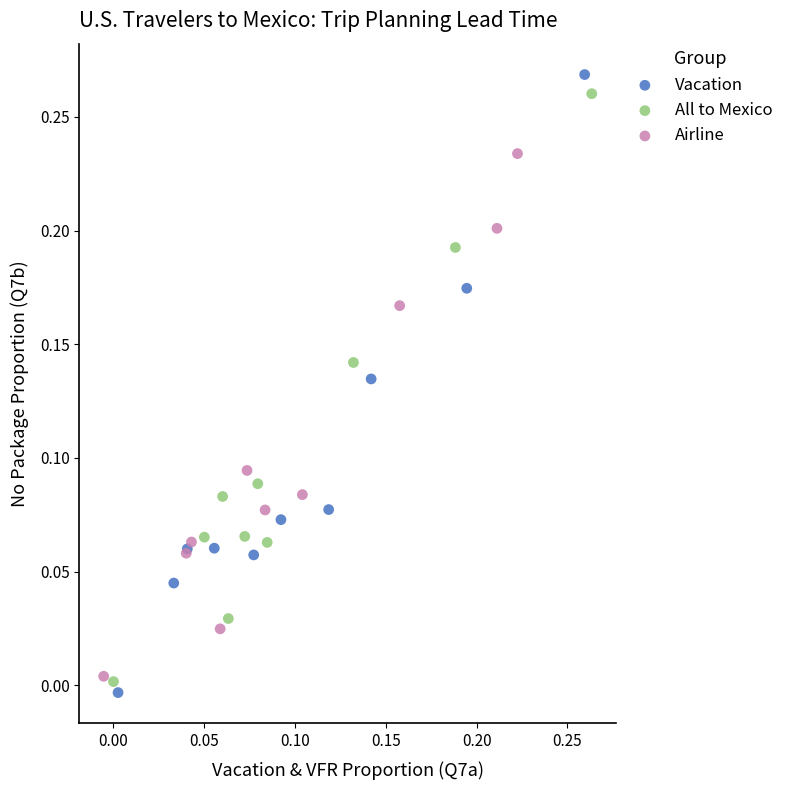

Which series reaches the minimum Y coordinate?

Vacation